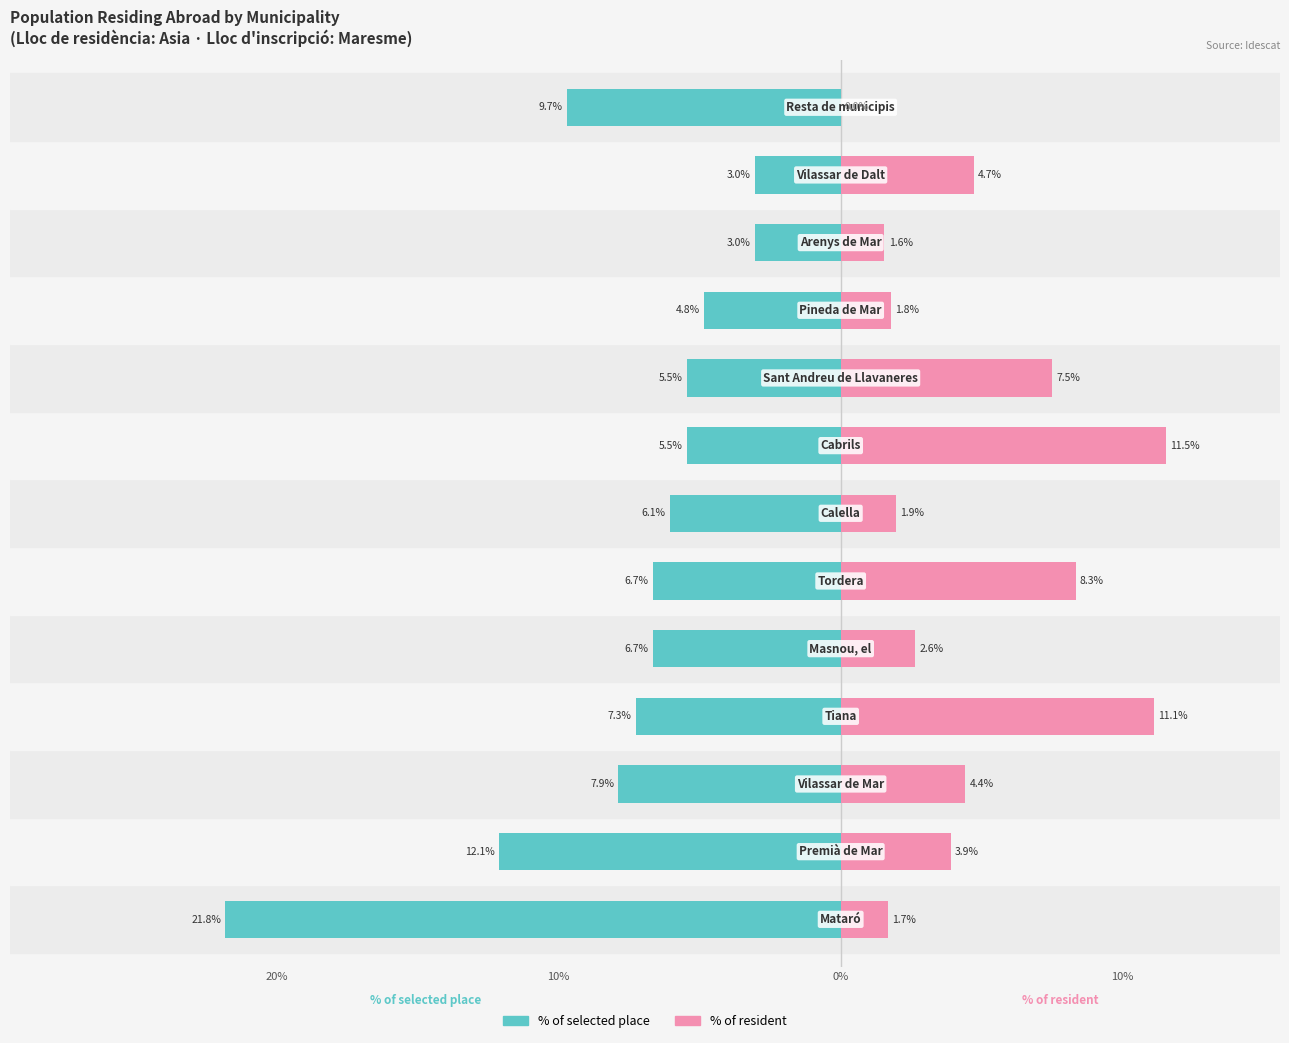

What is the difference between the % of selected place values at 9 and 0%?

2.4